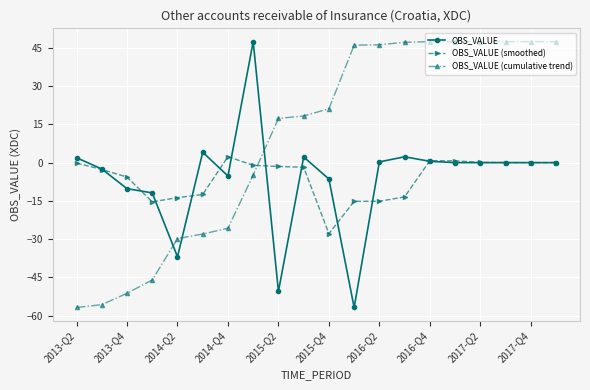

What is the difference between the second highest and minimum values in the OBS_VALUE (cumulative trend) series?

104.3